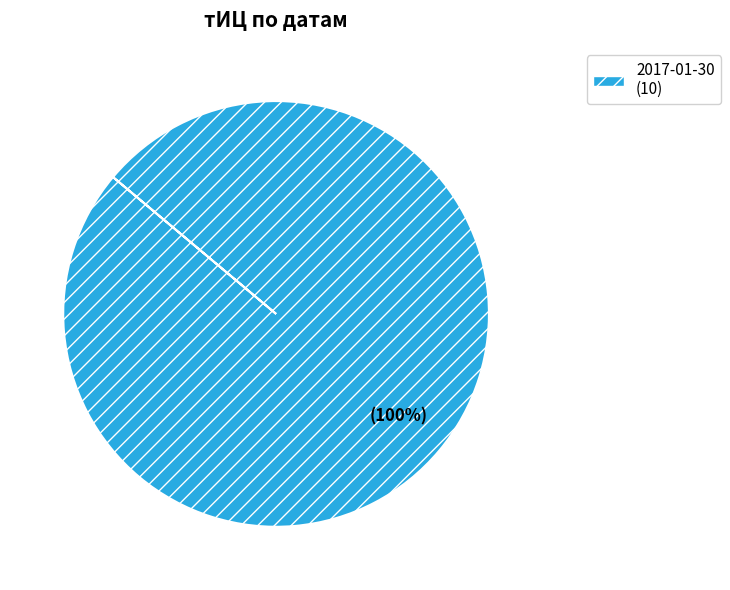

Does any single category account for the majority?

Yes